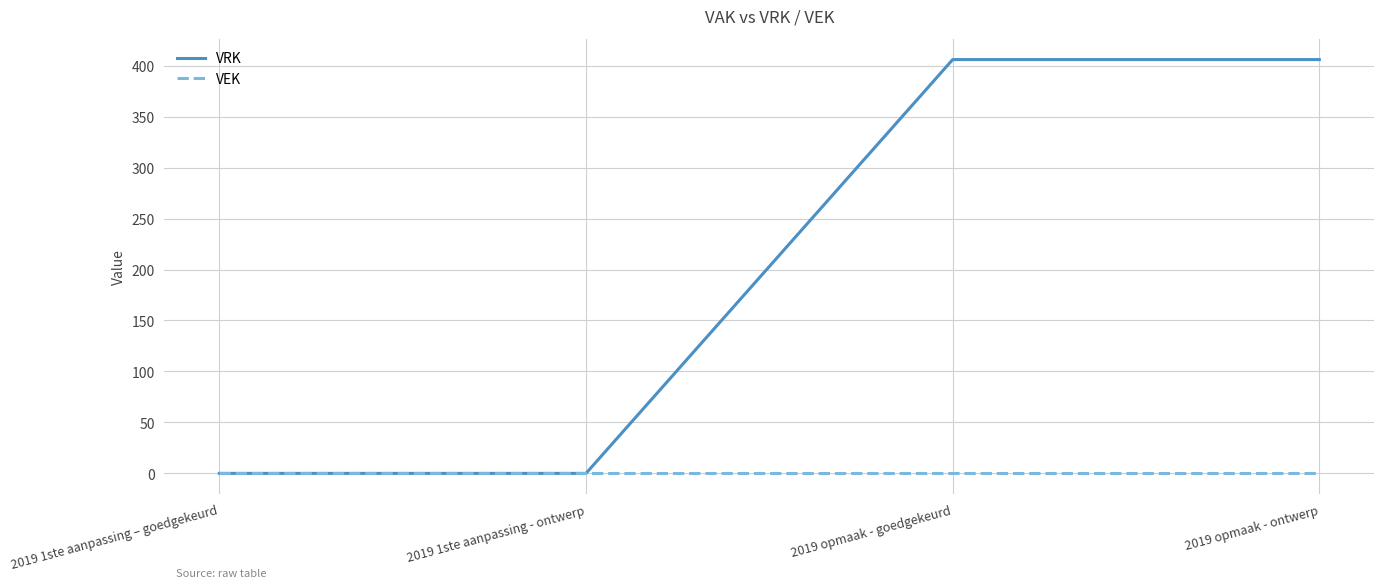

List the series in order of their overall mean, lowest first.

VEK, VRK